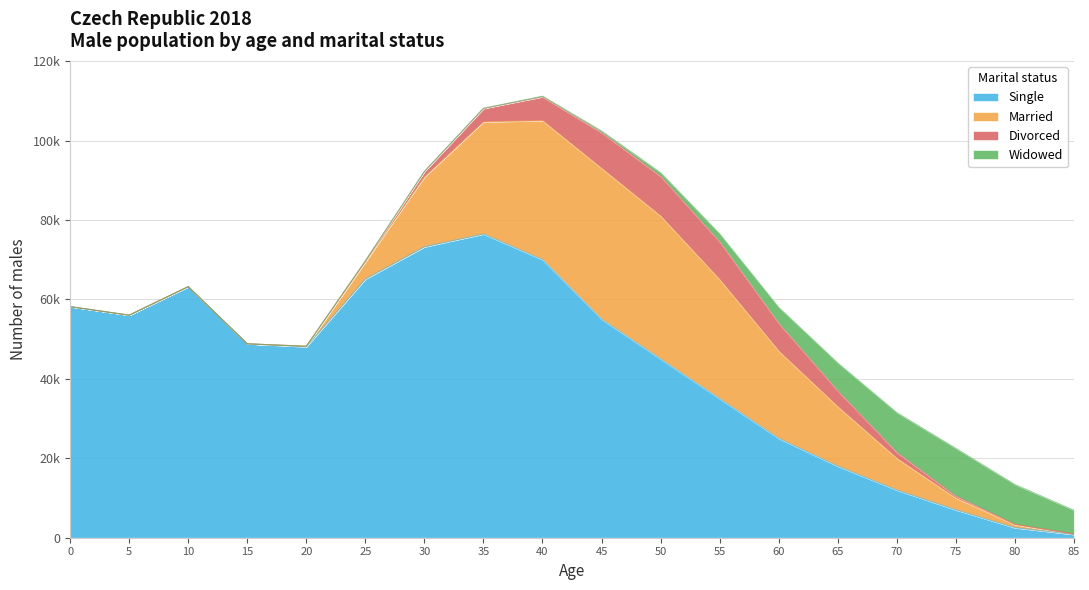

How many values in Married are above zero?

15